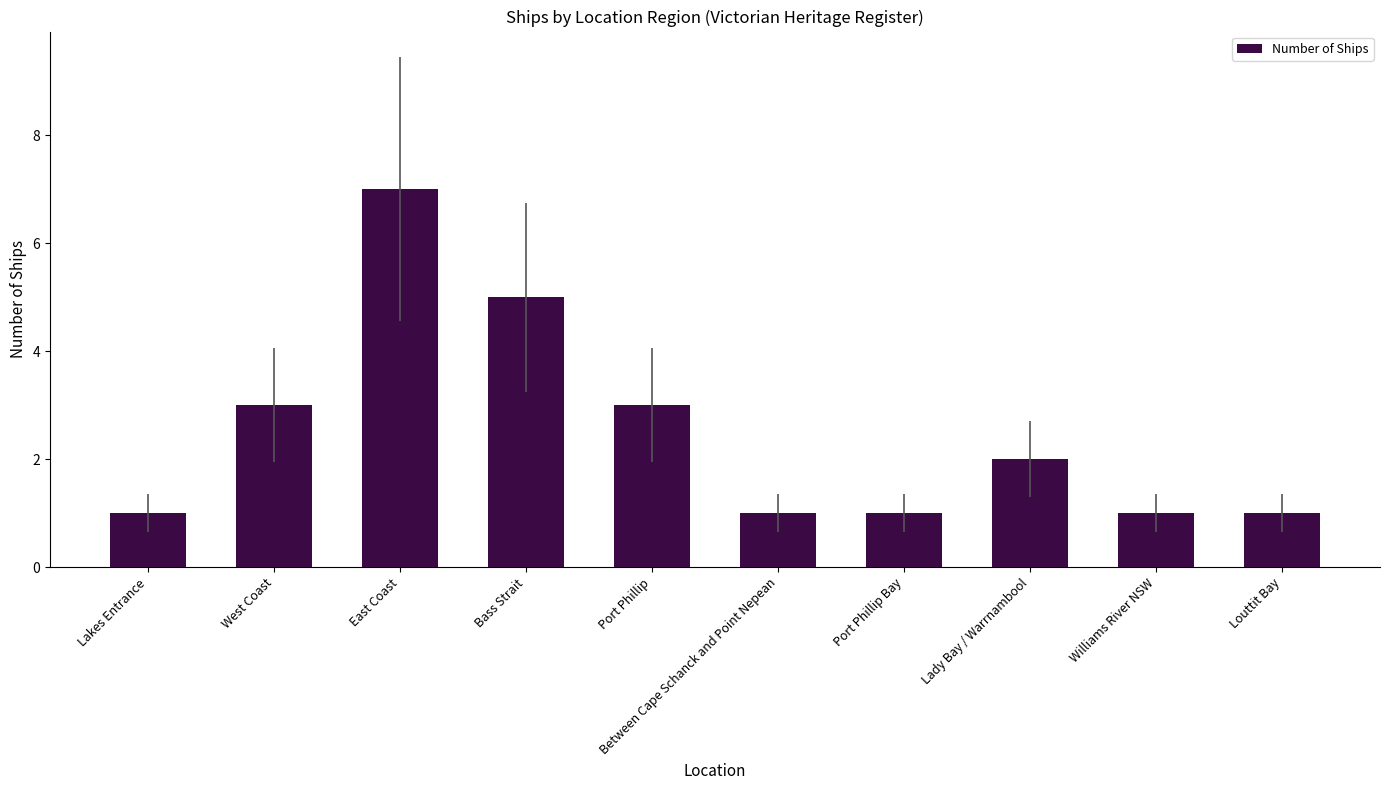

What is the greatest value displayed?

7